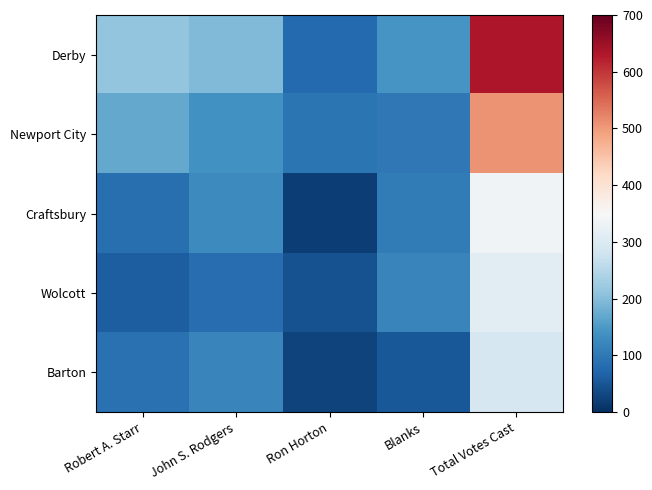

Reading left to right, transcribe all the data shown in this chart.

Derby: Robert A. Starr=213	John S. Rodgers=195	Ron Horton=78	Blanks=144	Total Votes Cast=632
Newport City: Robert A. Starr=171	John S. Rodgers=139	Ron Horton=94	Blanks=99	Total Votes Cast=506
Craftsbury: Robert A. Starr=85	John S. Rodgers=126	Ron Horton=20	Blanks=106	Total Votes Cast=338
Wolcott: Robert A. Starr=62	John S. Rodgers=83	Ron Horton=44	Blanks=119	Total Votes Cast=314
Barton: Robert A. Starr=88	John S. Rodgers=118	Ron Horton=26	Blanks=54	Total Votes Cast=292